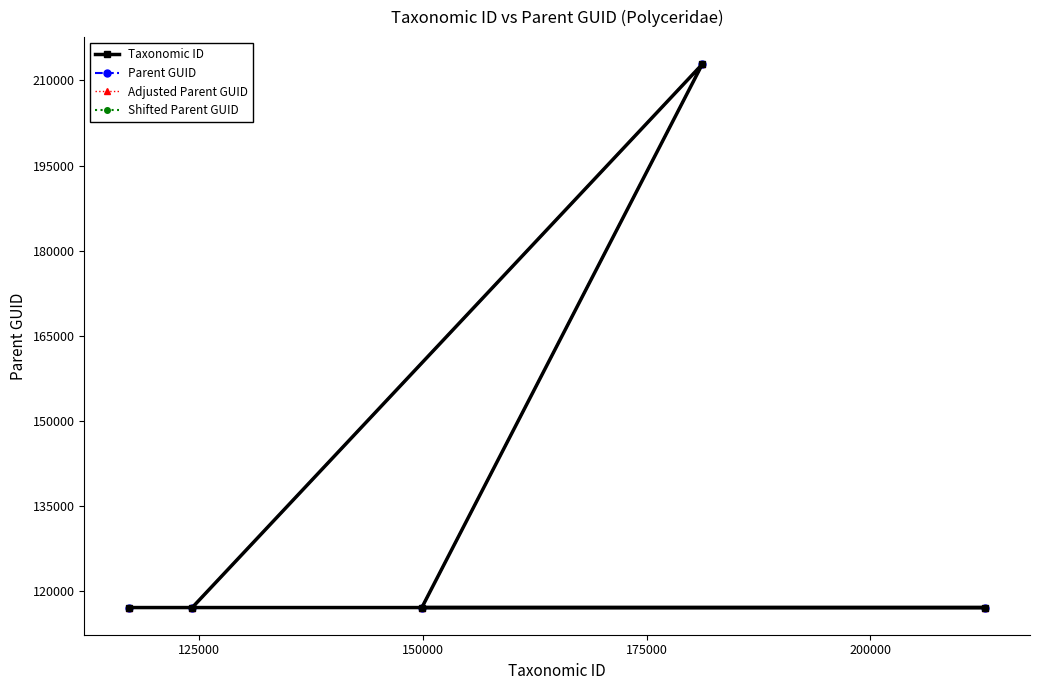

How many values in the Adjusted Parent GUID series exceed 117135?

2